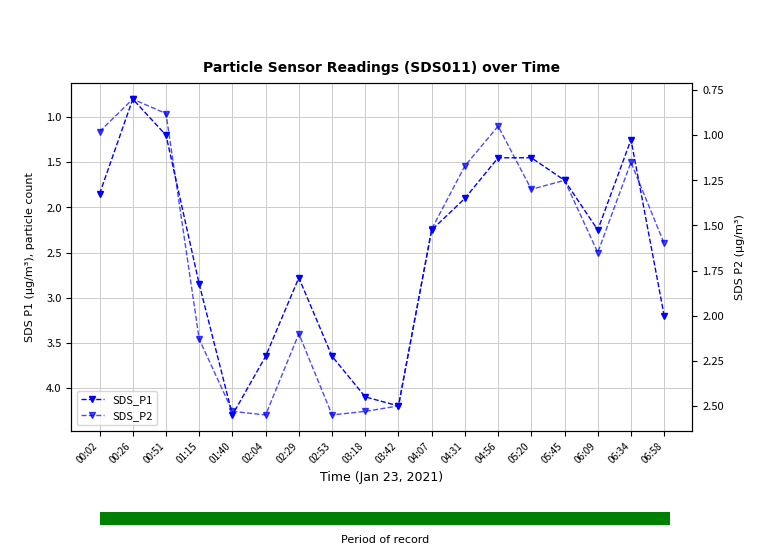

How many distinct data groups are displayed?

2